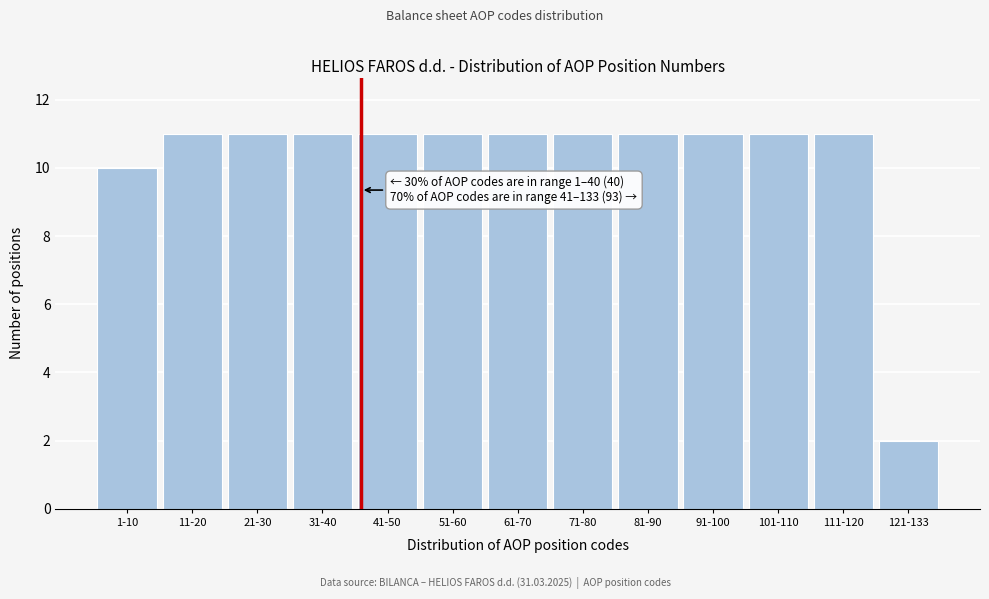

Reading left to right, list all the values displayed in this chart.

1-10=10	11-20=11	21-30=11	31-40=11	41-50=11	51-60=11	61-70=11	71-80=11	81-90=11	91-100=11	101-110=11	111-120=11	121-133=2